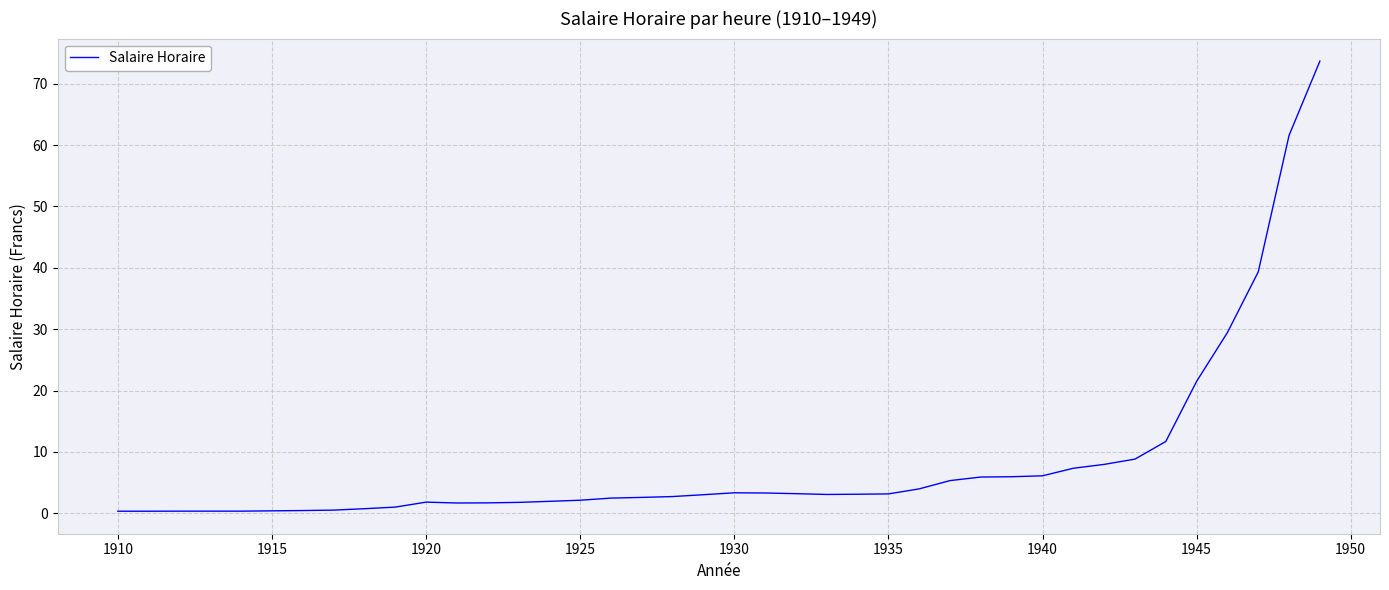

What is the greatest value displayed?

73.7